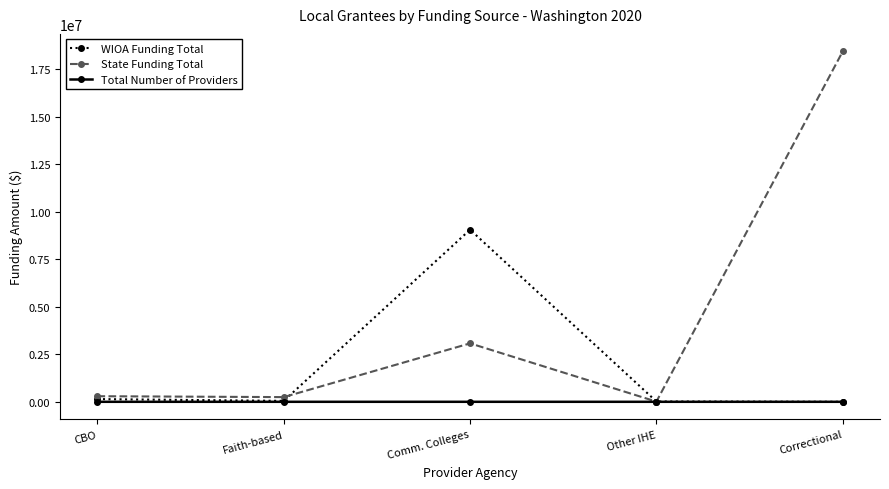

What is the value of the State Funding Total point at the 3rd from the left?

3072797